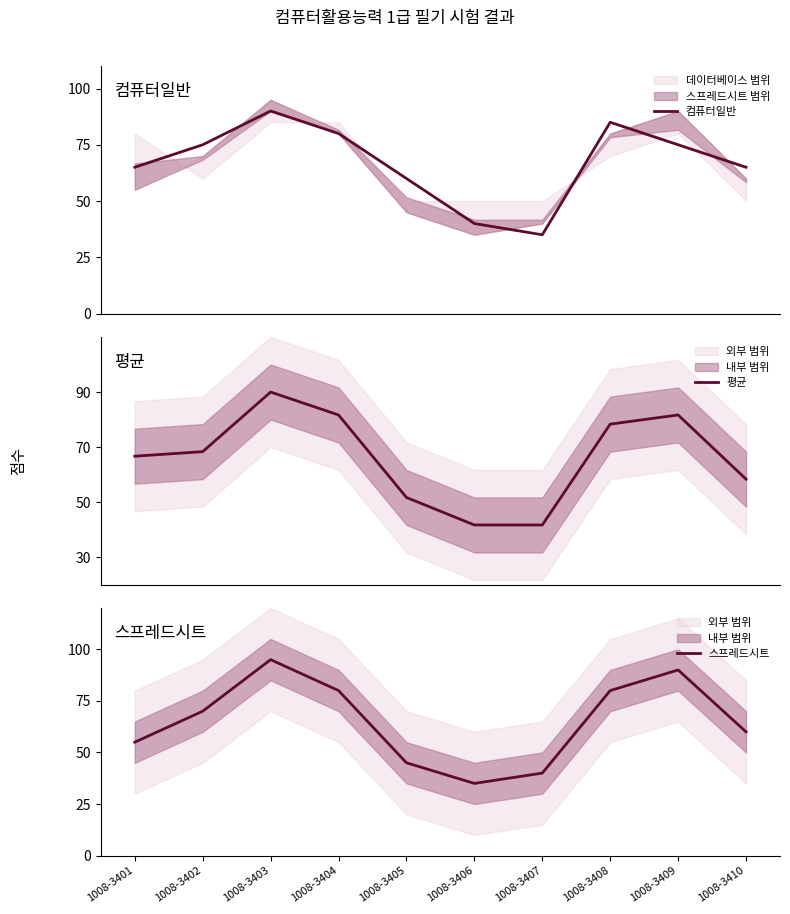

What is the average value of the 평균 series?

66.0